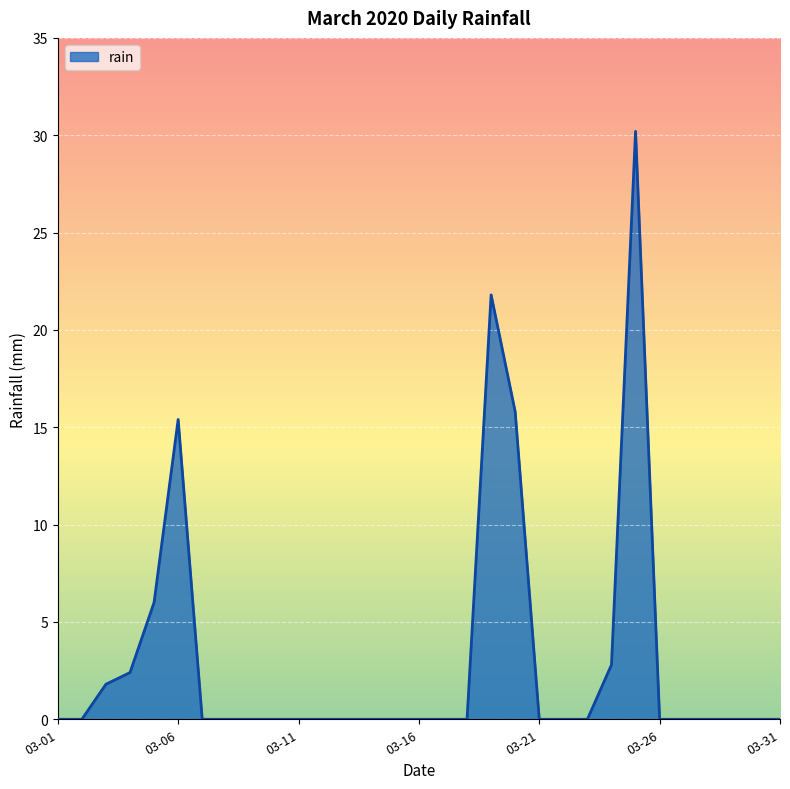

What is the difference between the maximum and minimum values?

30.2